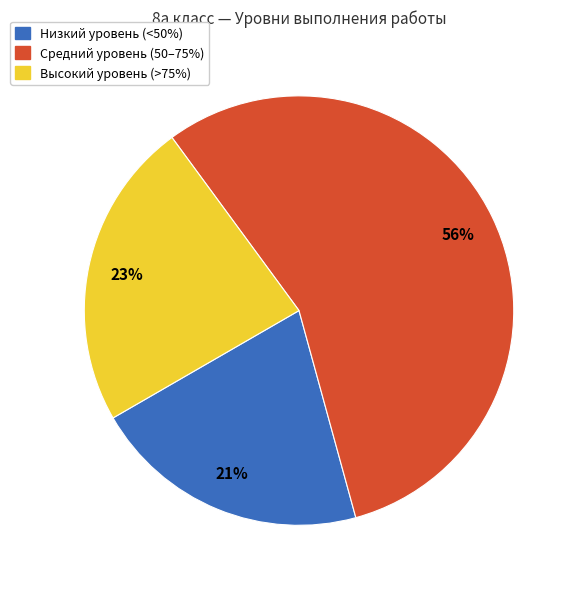

To the nearest percent, what is the average slice percentage?

33%